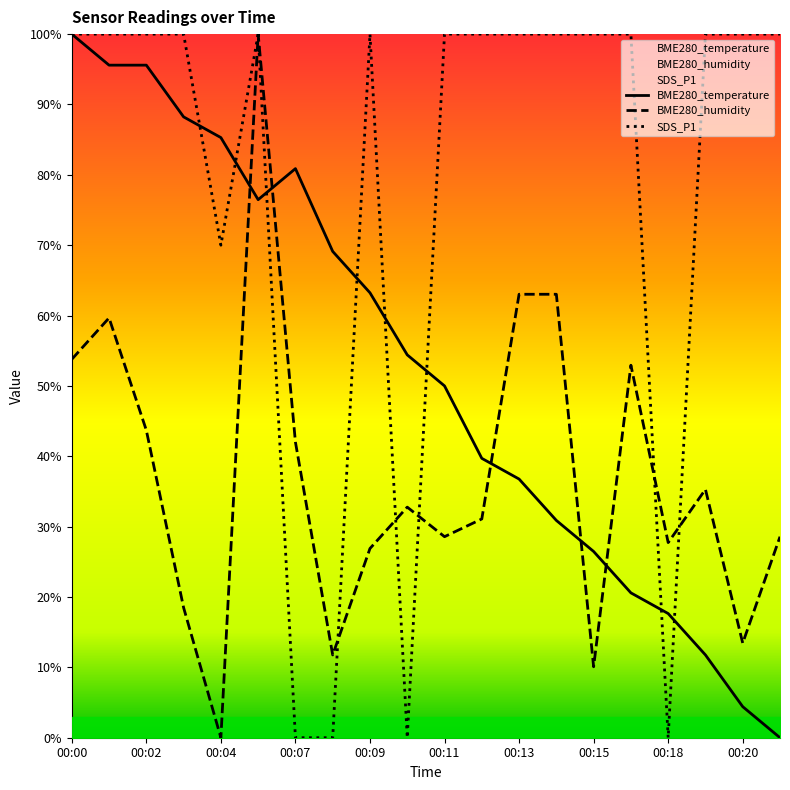

Rank the categories by SDS_P1 value from lowest to highest.

00:07, 00:08, 00:10, 00:18, 00:04, 00:00, 00:01, 00:02, 00:03, 00:05, 00:09, 00:11, 00:12, 00:13, 00:14, 00:15, 00:17, 00:19, 00:20, 00:21